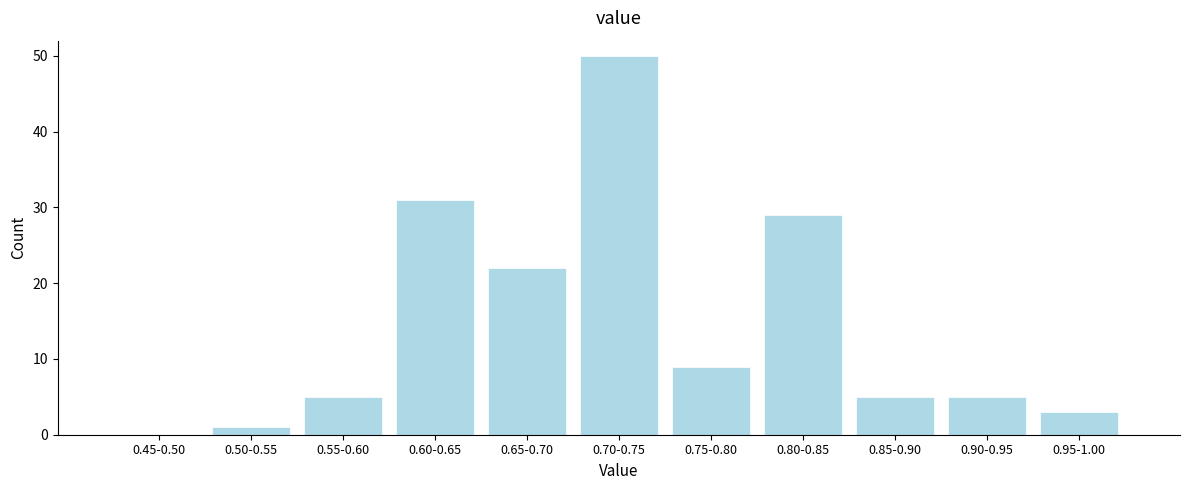

Reading left to right, transcribe all the data shown in this chart.

0.45-0.50=0	0.50-0.55=1	0.55-0.60=5	0.60-0.65=31	0.65-0.70=22	0.70-0.75=50	0.75-0.80=9	0.80-0.85=29	0.85-0.90=5	0.90-0.95=5	0.95-1.00=3